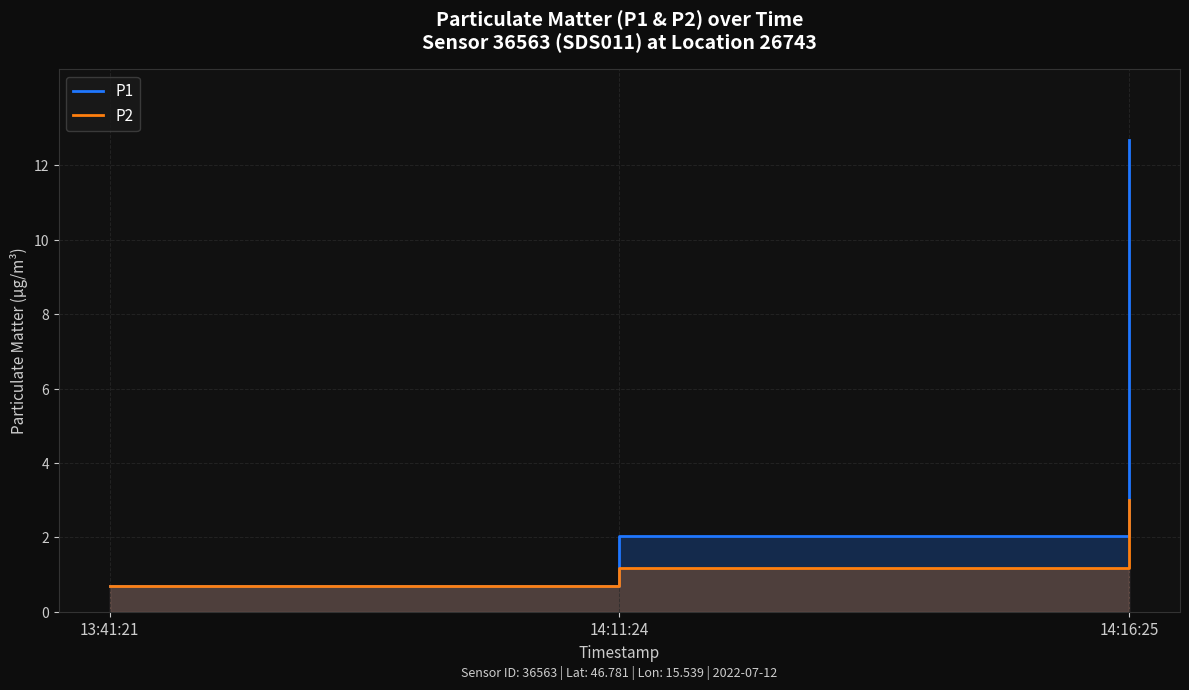

At how many categories does at least one series exceed 10?

1